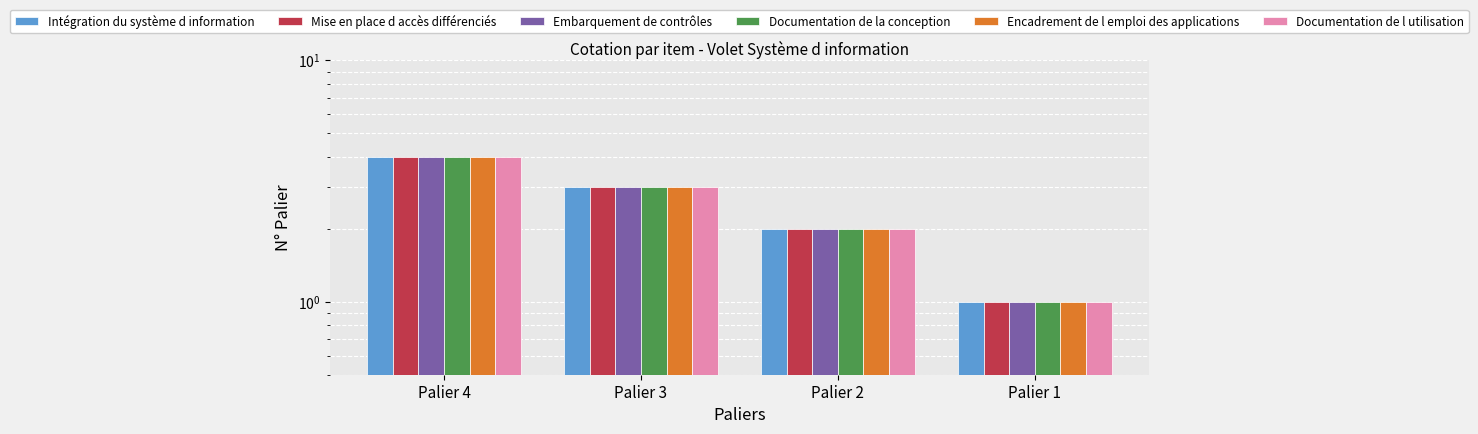

Rank the categories by Documentation de la conception value from highest to lowest.

Palier 4, Palier 3, Palier 2, Palier 1